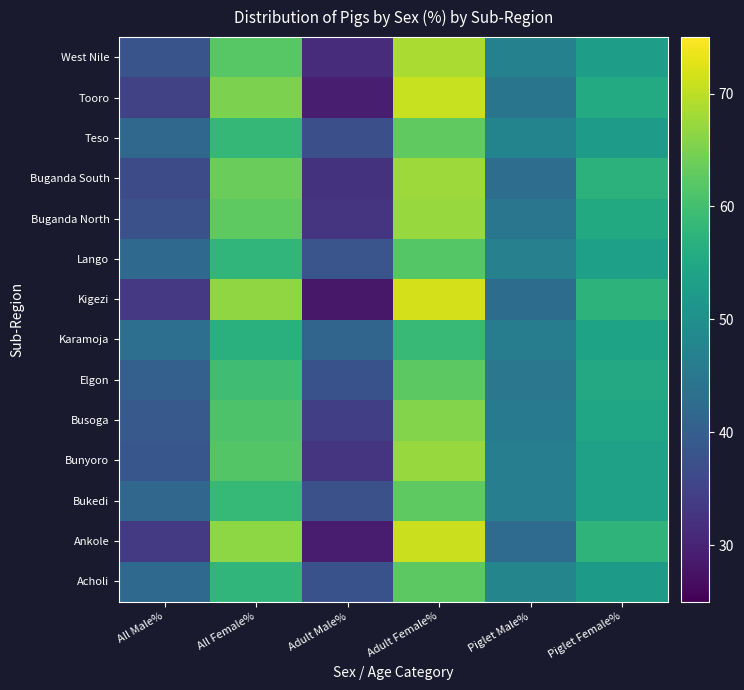

Between Adult Male% and Piglet Male%, which is larger?

Piglet Male%